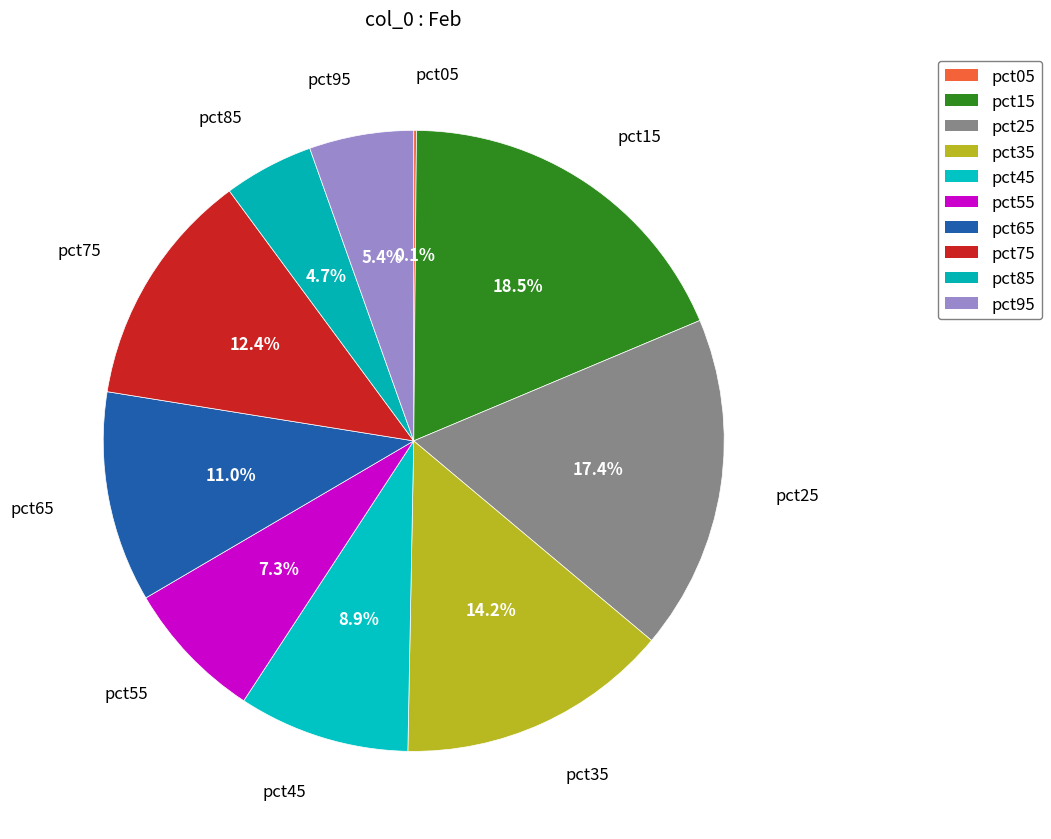

Combined, do pct35 and pct85 account for over 50%?

No